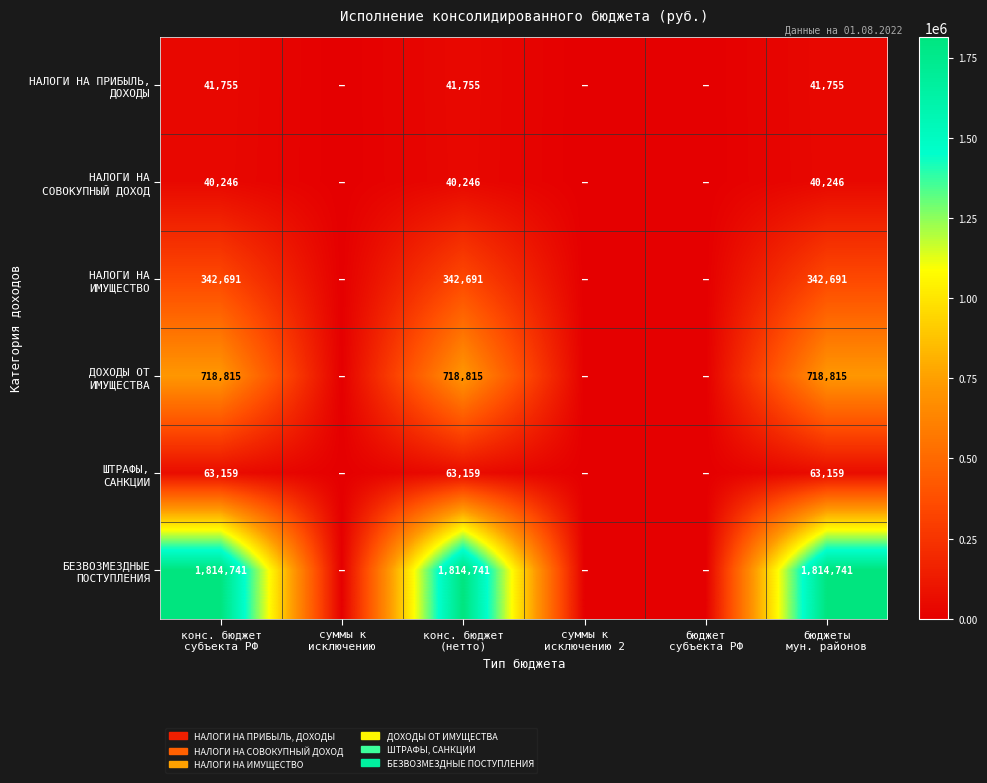

The value of ШТРАФЫ, САНКЦИИ at суммы к исключению 2 is 0.0. True or false?

True